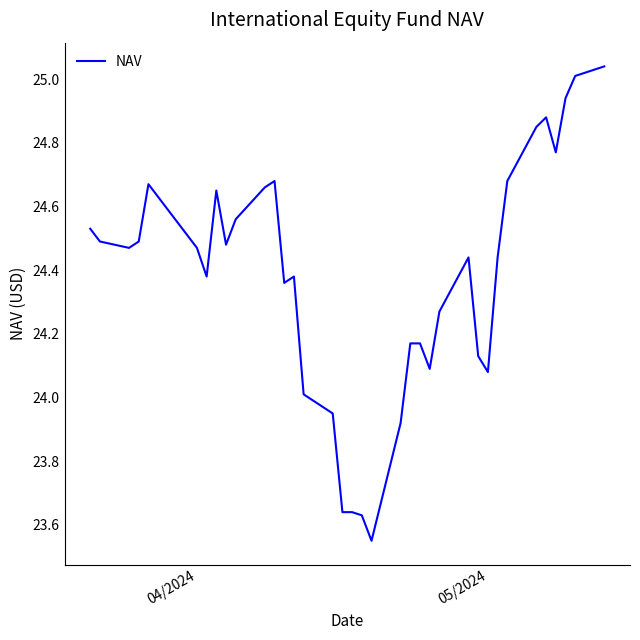

What is the difference between the maximum and minimum values?

1.5